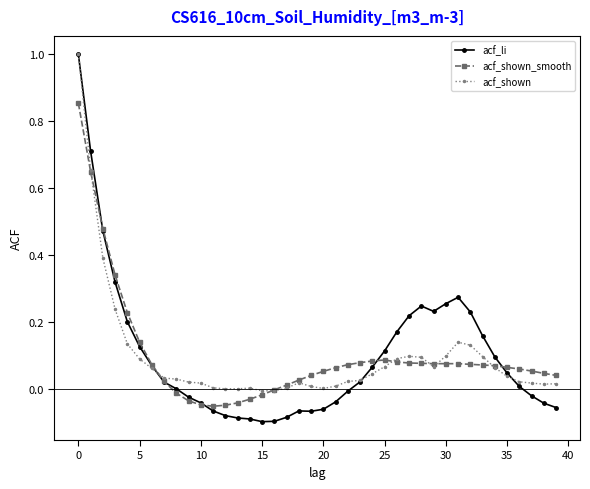

In acf_li, how many points are lower than both neighbors (excluding endpoints)?

3